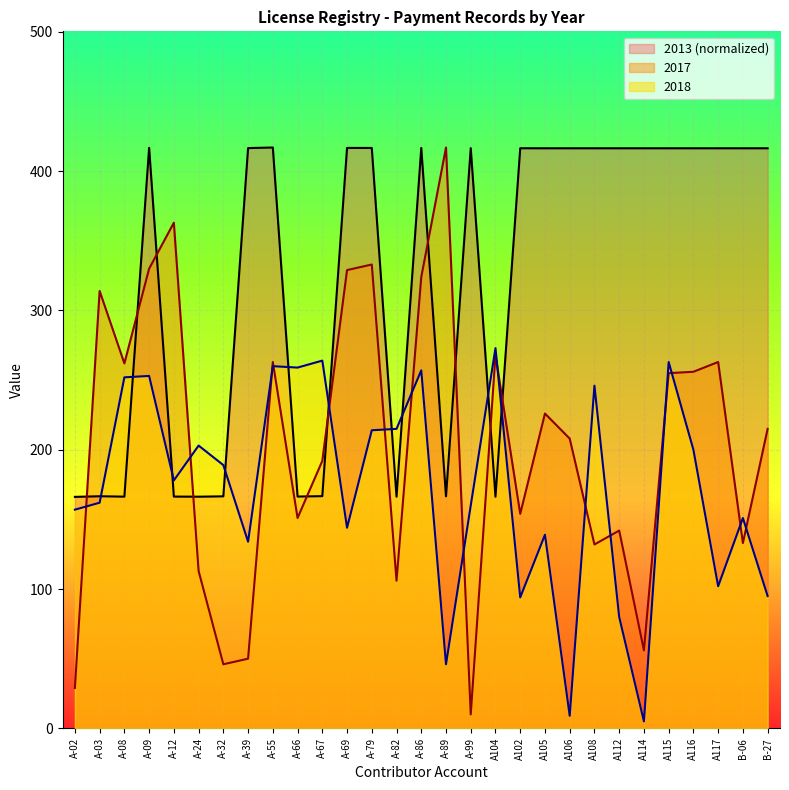

Is the value of 2013 at A-02 greater than the value of 2017 at A-12?

No